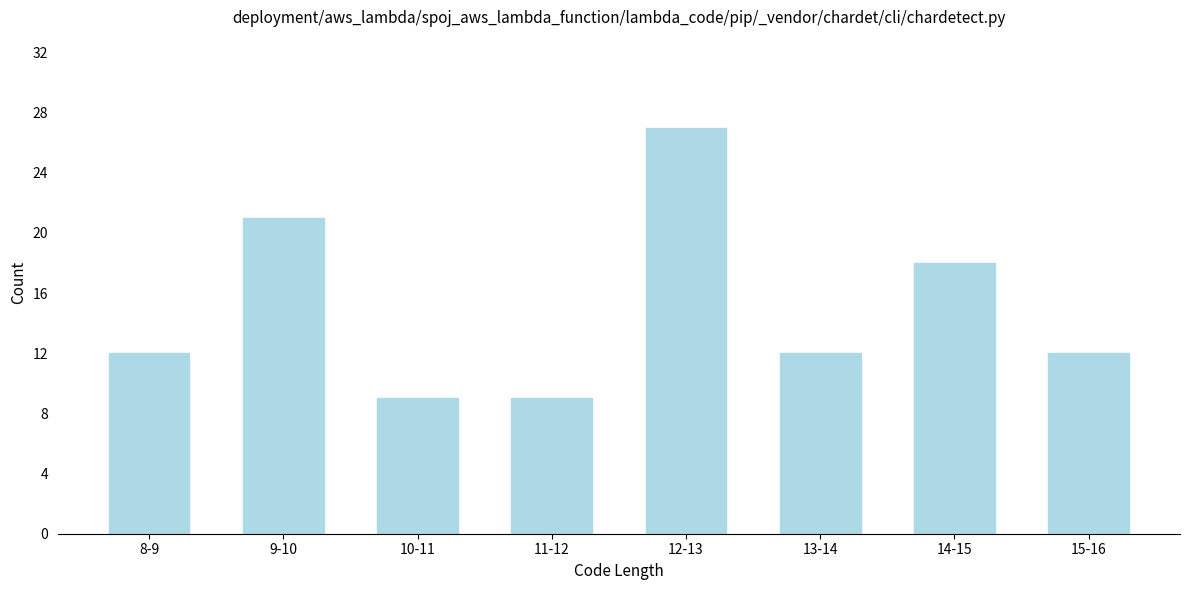

Reading left to right, extract all data points from this chart.

8-9=12	9-10=21	10-11=9	11-12=9	12-13=27	13-14=12	14-15=18	15-16=12